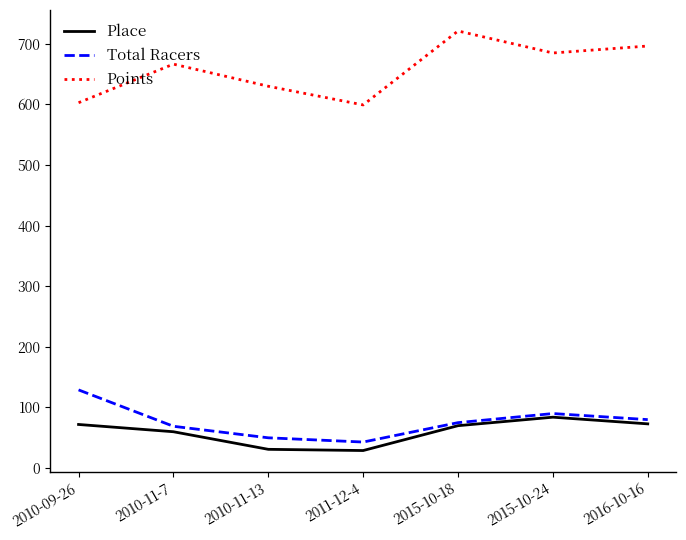

How many distinct data groups are displayed?

3